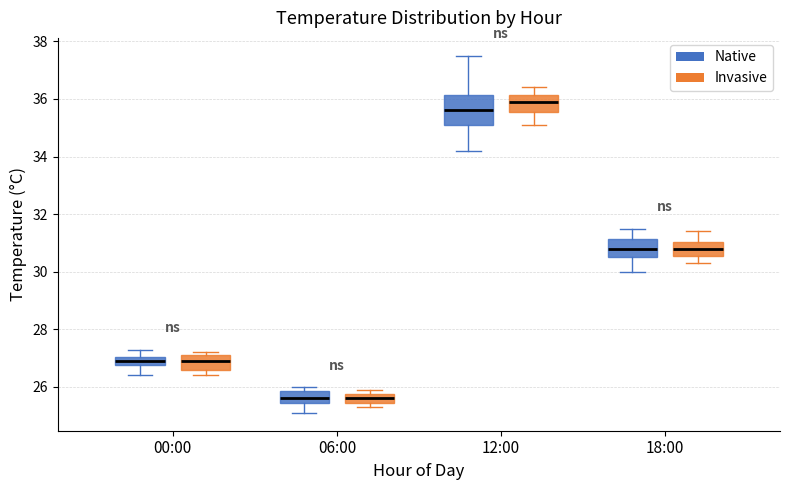

Reading left to right, read every box against the y-axis: the position of its median line, the range the box covers, and the ends of its whiskers. The values are not printed on the chart, so give them approximately, as read against the axis.

00:00 (Native): median 27.0 (inside the box), box 26.8 to 27.0, whiskers 26.4 to 27.4
00:00 (Invasive): median 27.0, box 26.6 to 27.2, whiskers 26.4 to 27.2 (just above the box's upper edge)
06:00 (Native): median 25.6, box 25.4 to 25.8, whiskers 25.2 to 26.0
06:00 (Invasive): median 25.6, box 25.4 to 25.8, whiskers 25.4 (just below the box's lower edge) to 26.0
12:00 (Native): median 35.6, box 35.2 to 36.2, whiskers 34.2 to 37.6
12:00 (Invasive): median 36.0, box 35.6 to 36.2, whiskers 35.2 to 36.4
18:00 (Native): median 30.8, box 30.6 to 31.2, whiskers 30.0 to 31.6
18:00 (Invasive): median 30.8, box 30.6 to 31.0, whiskers 30.4 to 31.4